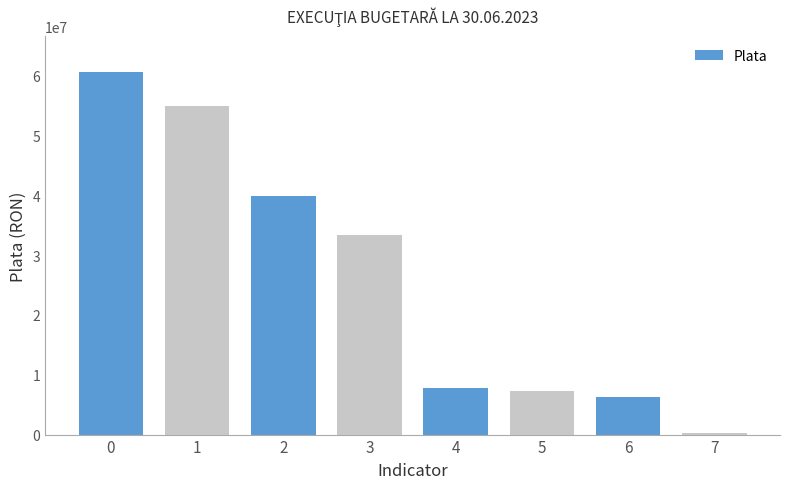

True or false: the data shows 33297132 at 3.

True